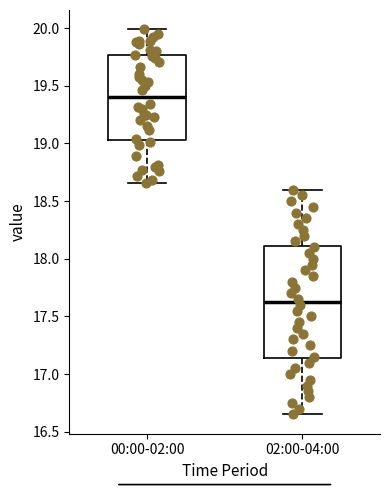

Which box's median line is the highest?

00:00-02:00